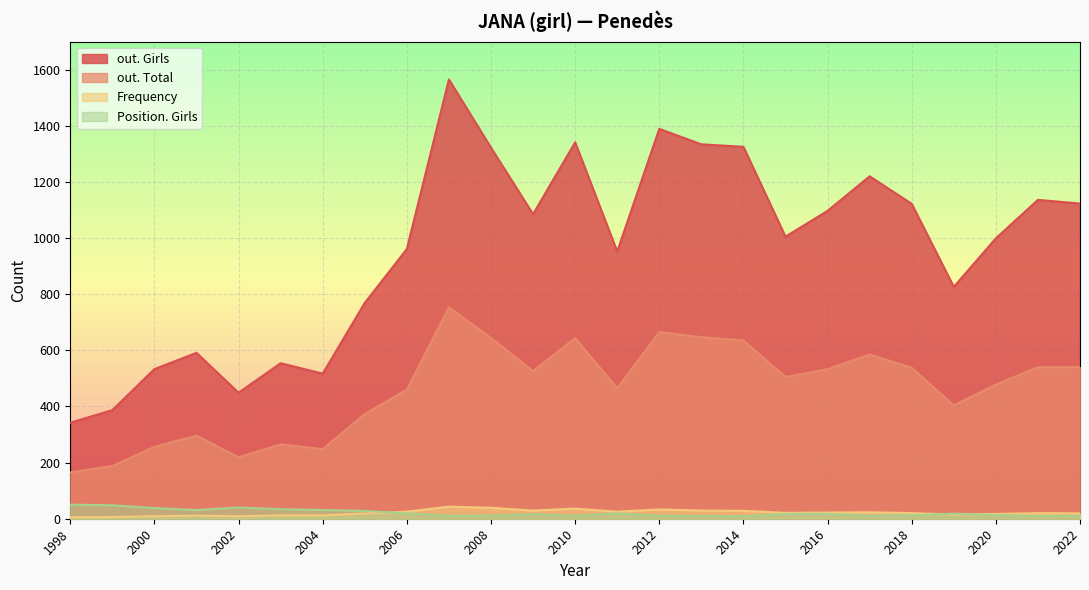

True or false: out. Total has more than 0 points higher than both neighbors.

True